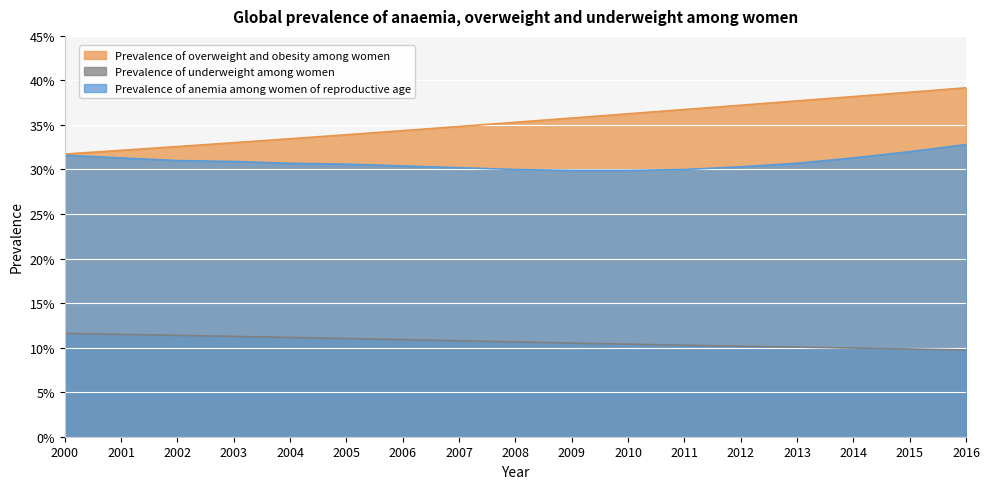

Which series has the widest spread of values?

Prevalence of overweight and obesity among women